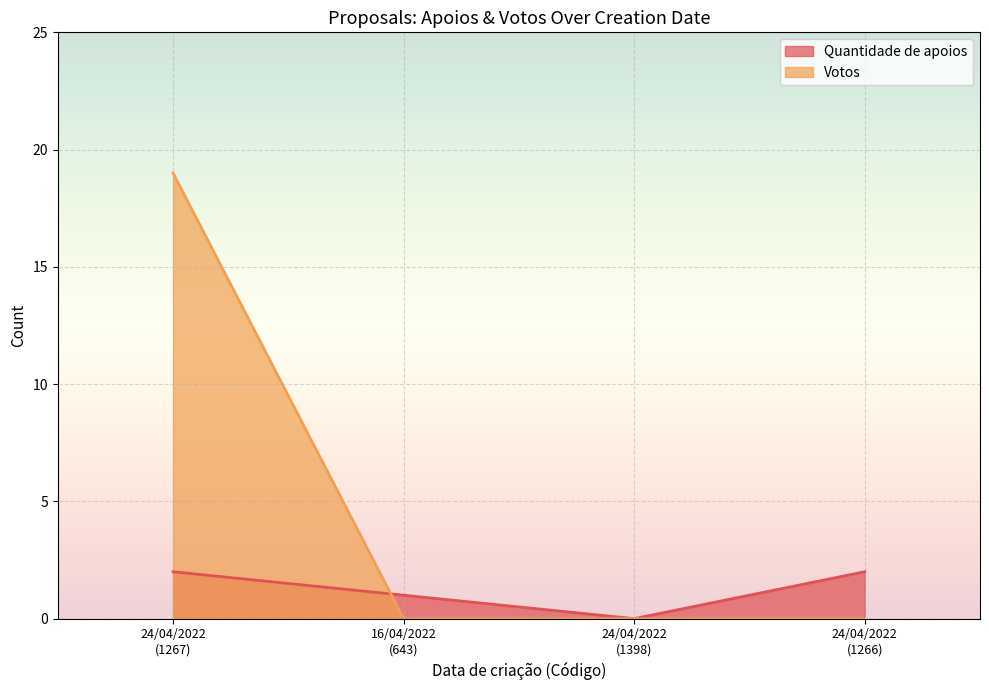

At which category is the sum across all series the highest?

24/04/2022
(1267)